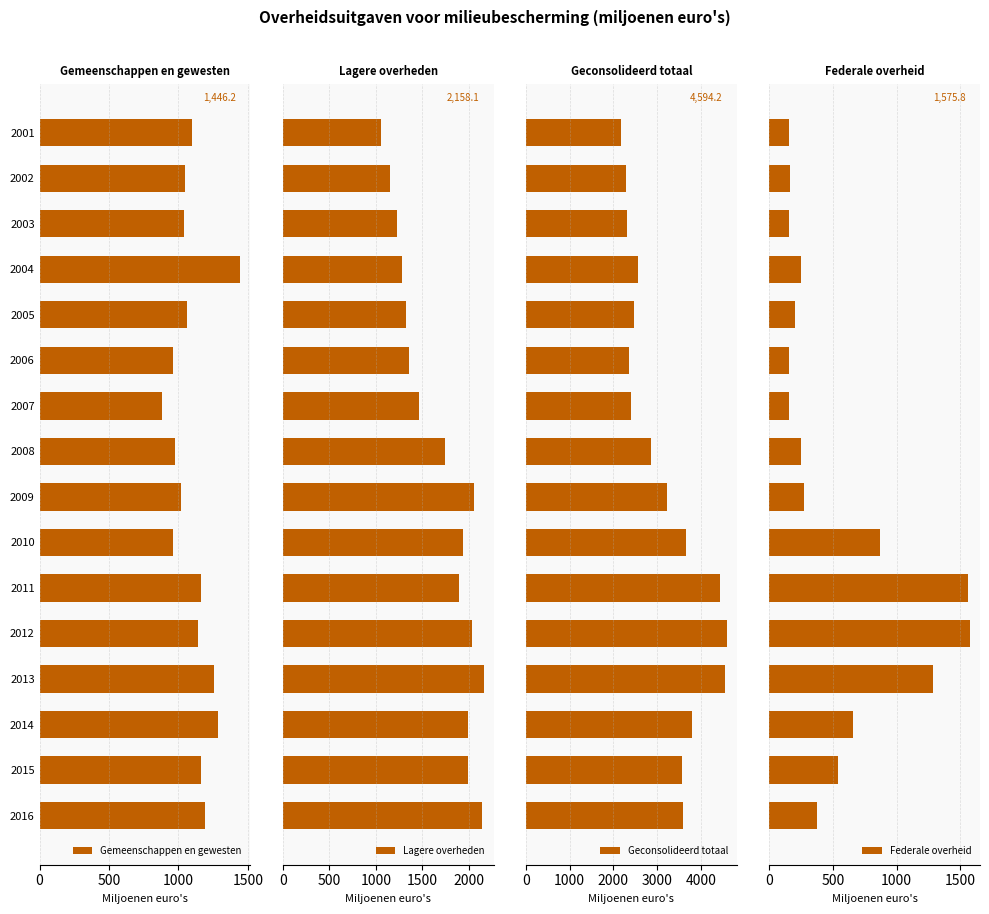

How many series are shown in this chart?

4